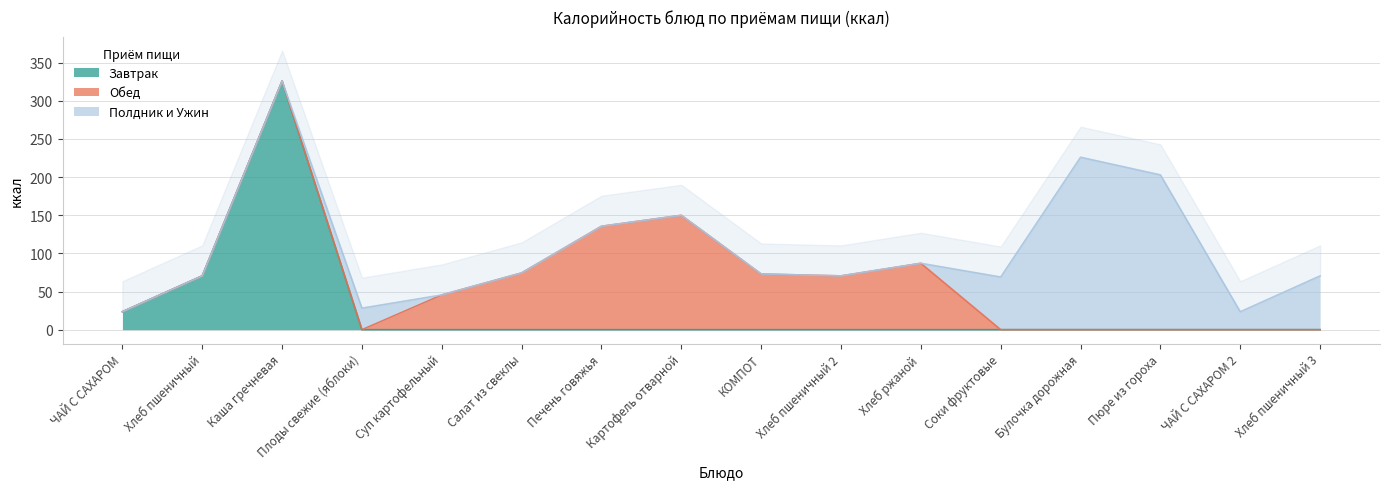

Where do Полдник и Ужин and Обед first cross each other?

Плоды свежие (яблоки) and Суп картофельный